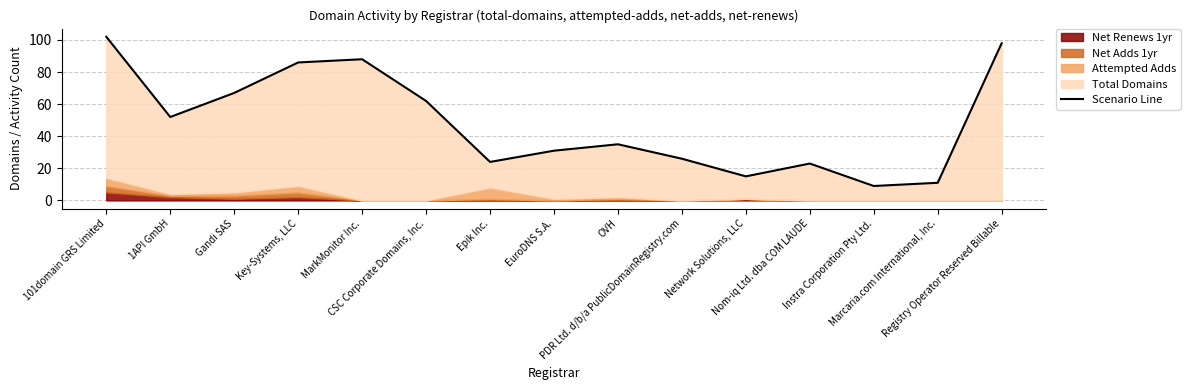

Reading left to right, transcribe all the data shown in this chart.

102	52	67	86	88	62	24	31	35	26	15	23	9	11	98